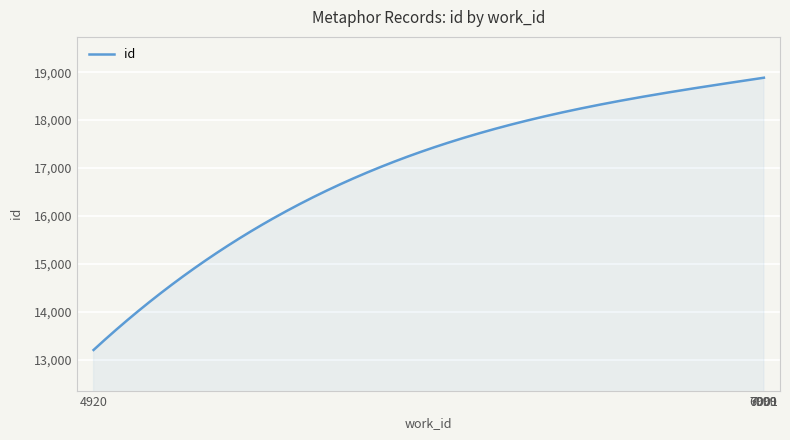

What is the greatest value displayed?

18884.0